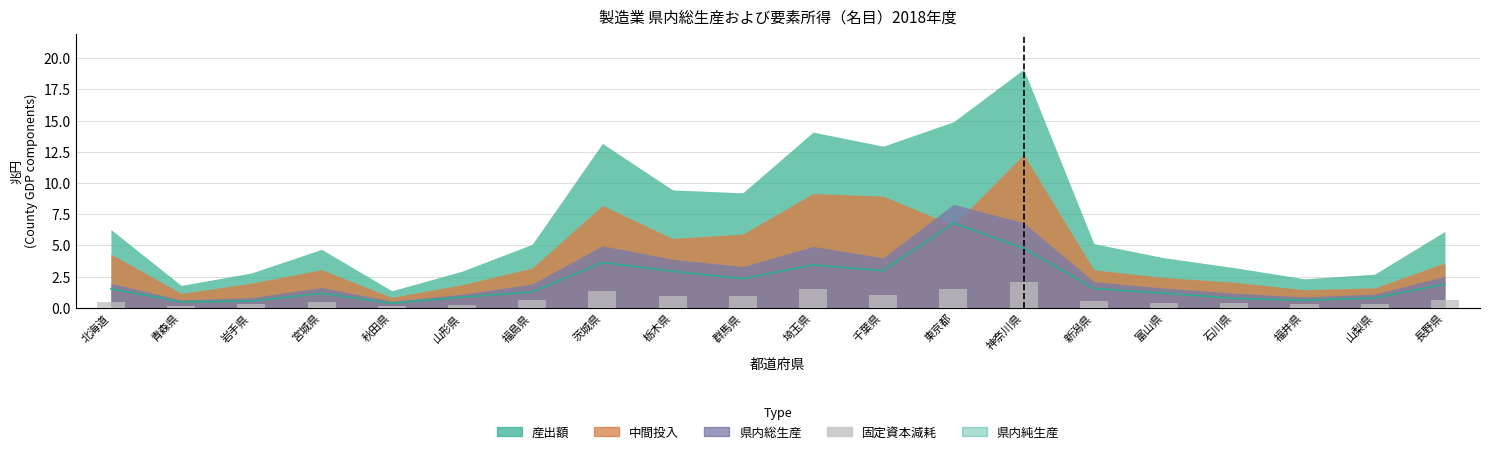

How many values in the 県内純生産 series exceed 1?

13